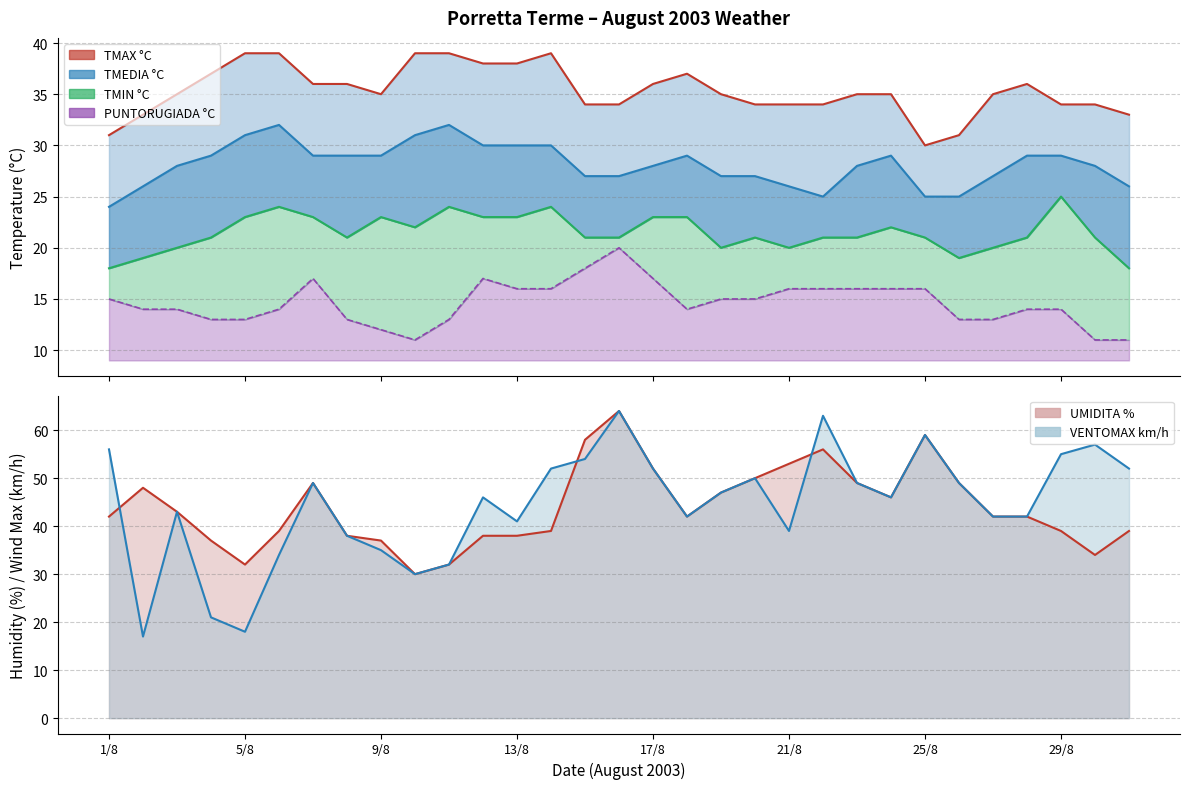

What are all the series names shown in the legend?

TMAX °C, TMEDIA °C, TMIN °C, PUNTORUGIADA °C, UMIDITA %, VENTOMAX km/h